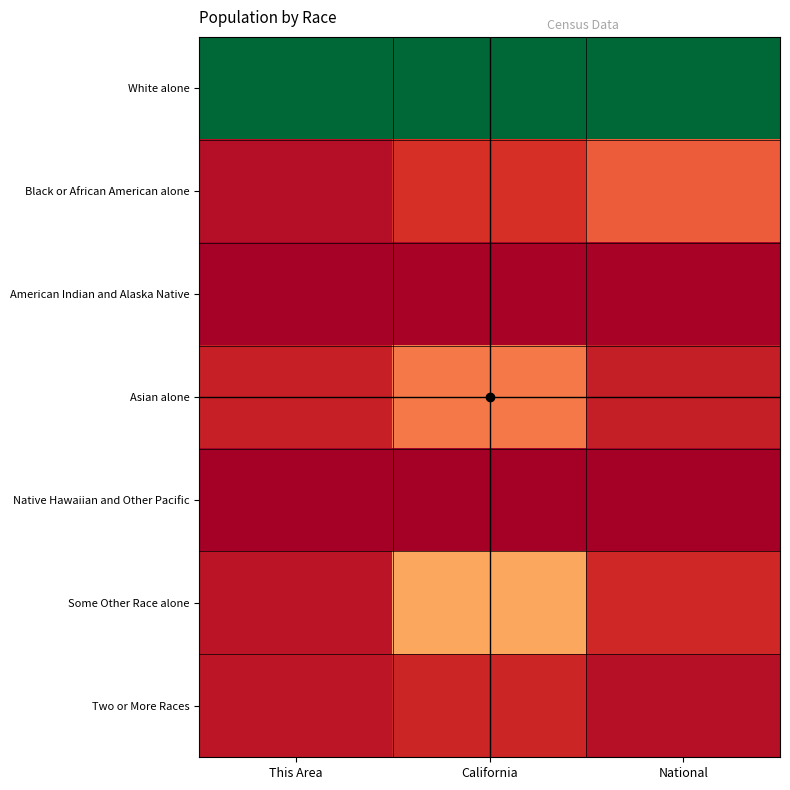

Rank the series by their maximum value, from highest to lowest.

White alone, Some Other Race alone, Asian alone, Black or African American alone, Two or More Races, American Indian and Alaska Native, Native Hawaiian and Other Pacific